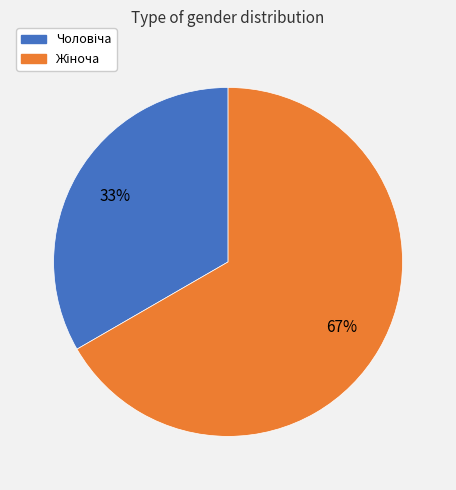

To the nearest percent, what is the average slice percentage?

50%